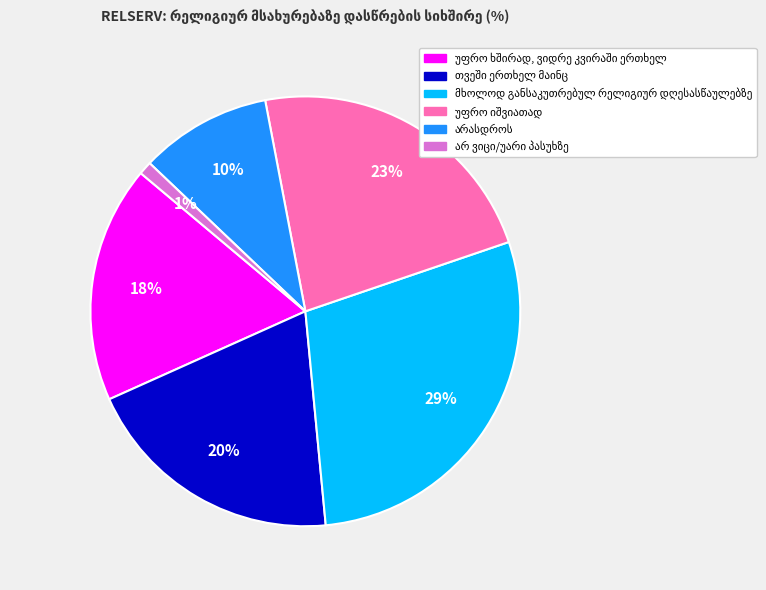

Is there a majority slice in this chart?

No